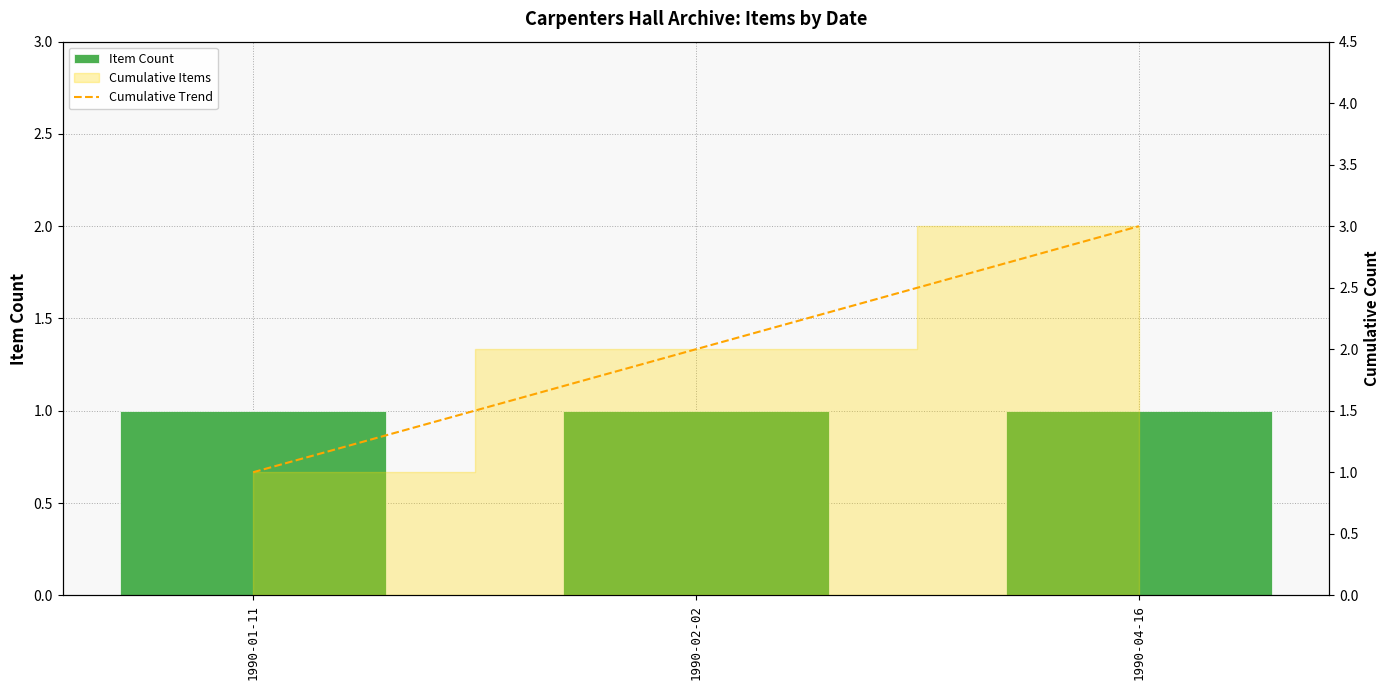

How many bars are there in each group?

2